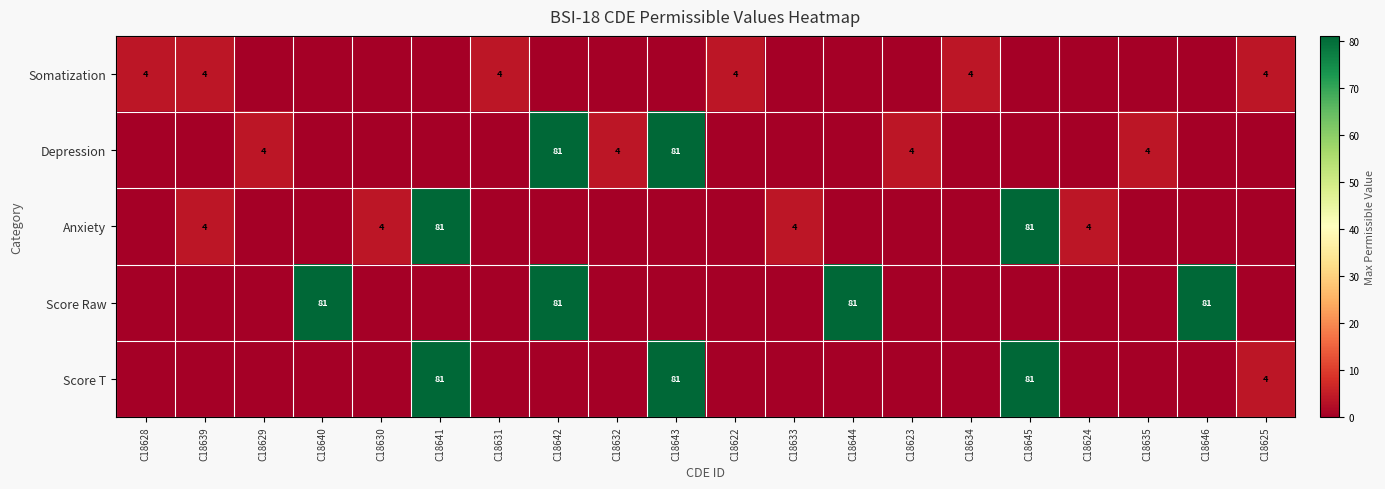

True or false: Depression has a value of 3 at C18623.

False